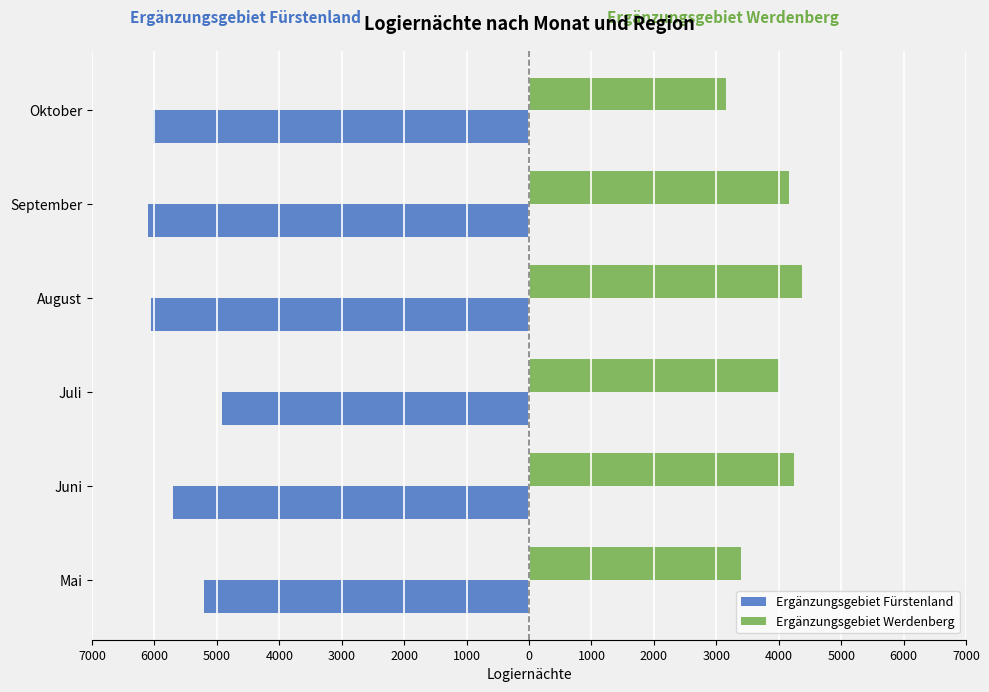

What are all the series names shown in the legend?

Ergänzungsgebiet Fürstenland, Ergänzungsgebiet Werdenberg